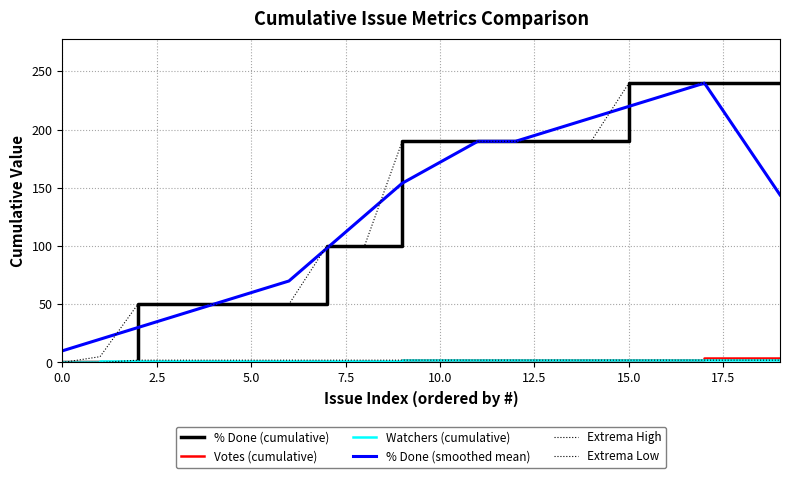

Does the chart have visible grid lines?

Yes